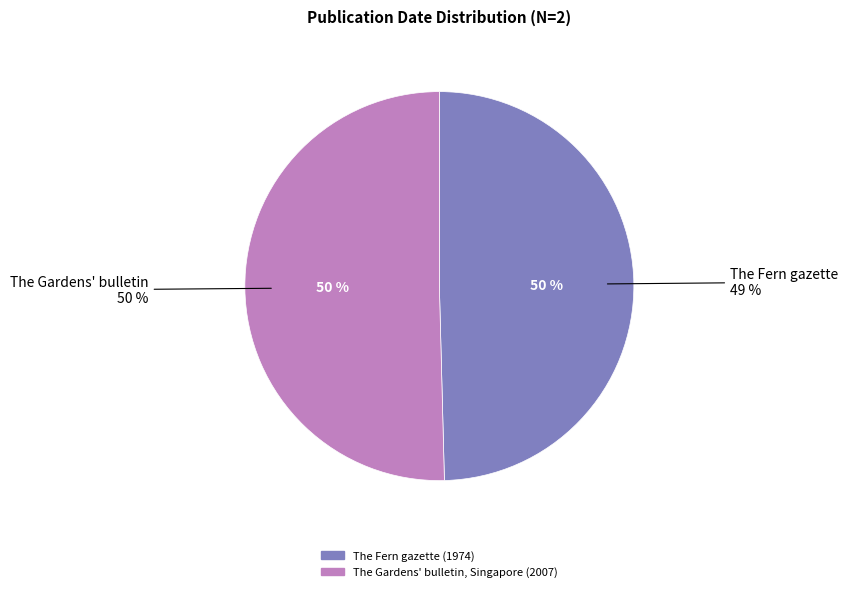

What is the change in value from The Fern gazette (1974) to The Gardens' bulletin, Singapore (2007)?

+33